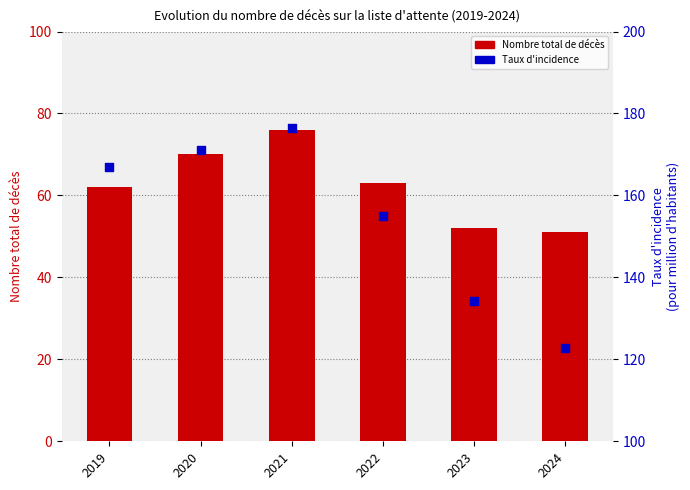

At which category is the sum across all series the highest?

2021